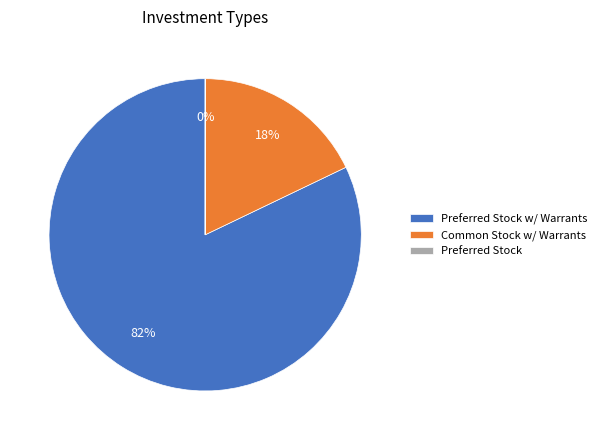

What percentage is the Common Stock w/ Warrants slice, to the nearest percent?

18%